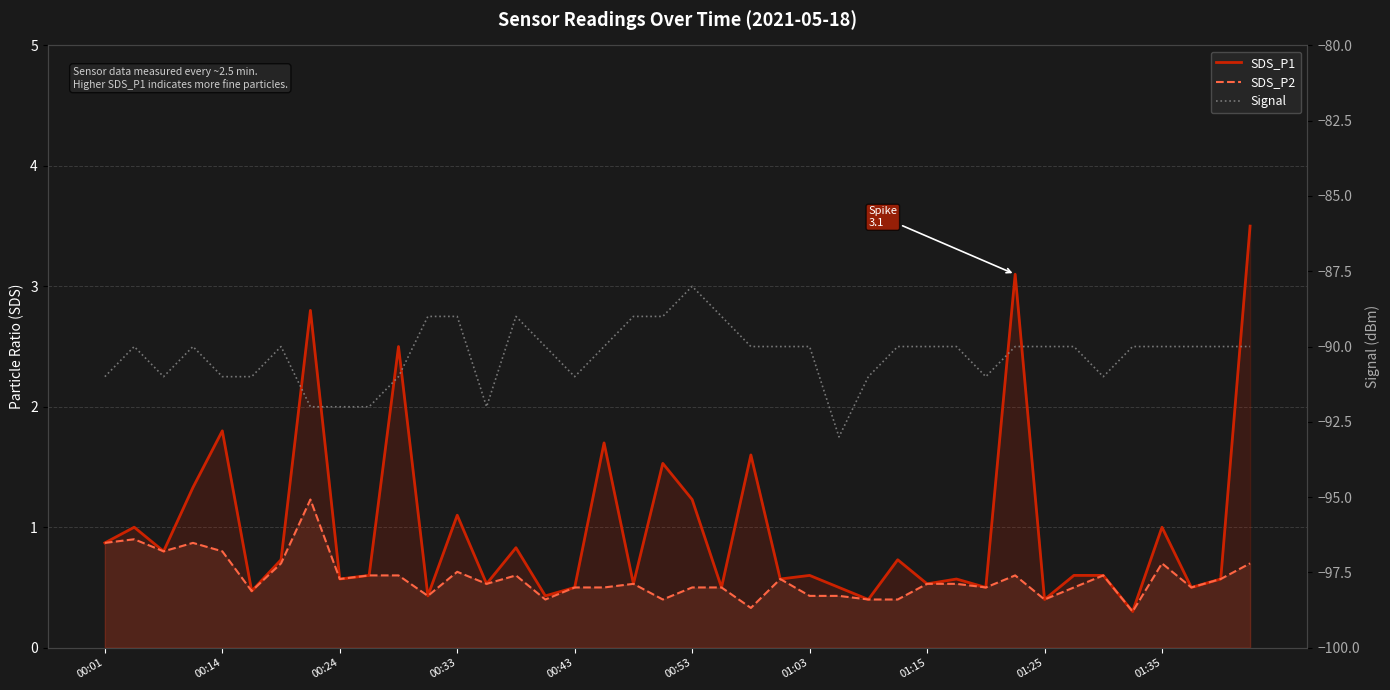

True or false: SDS_P1 and Signal intersect in this chart.

False